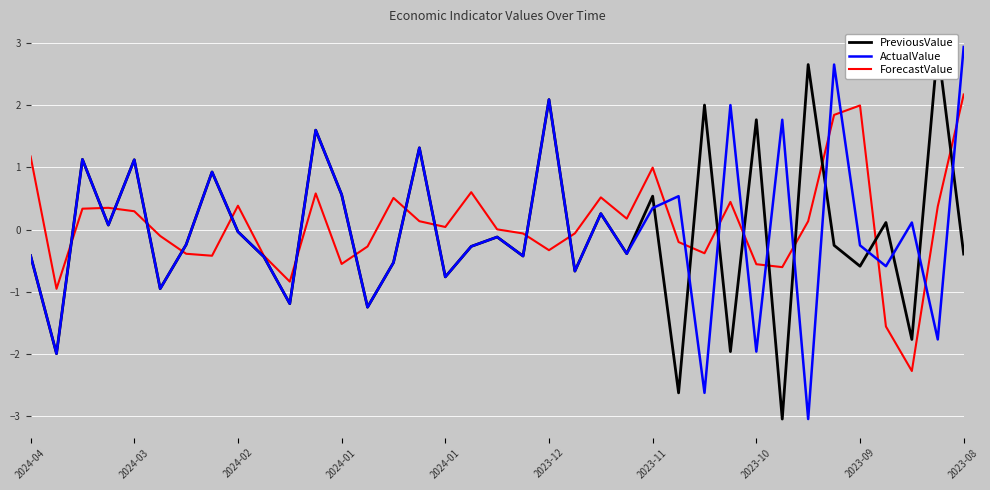

Where is PreviousValue nearest to the value 0?

2024-02